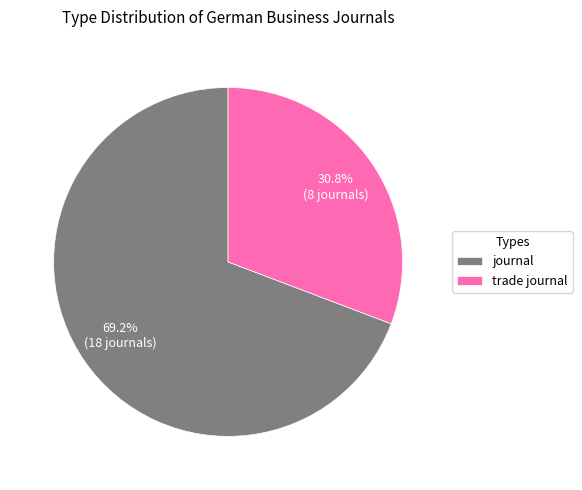

How many slices are in this pie chart?

2